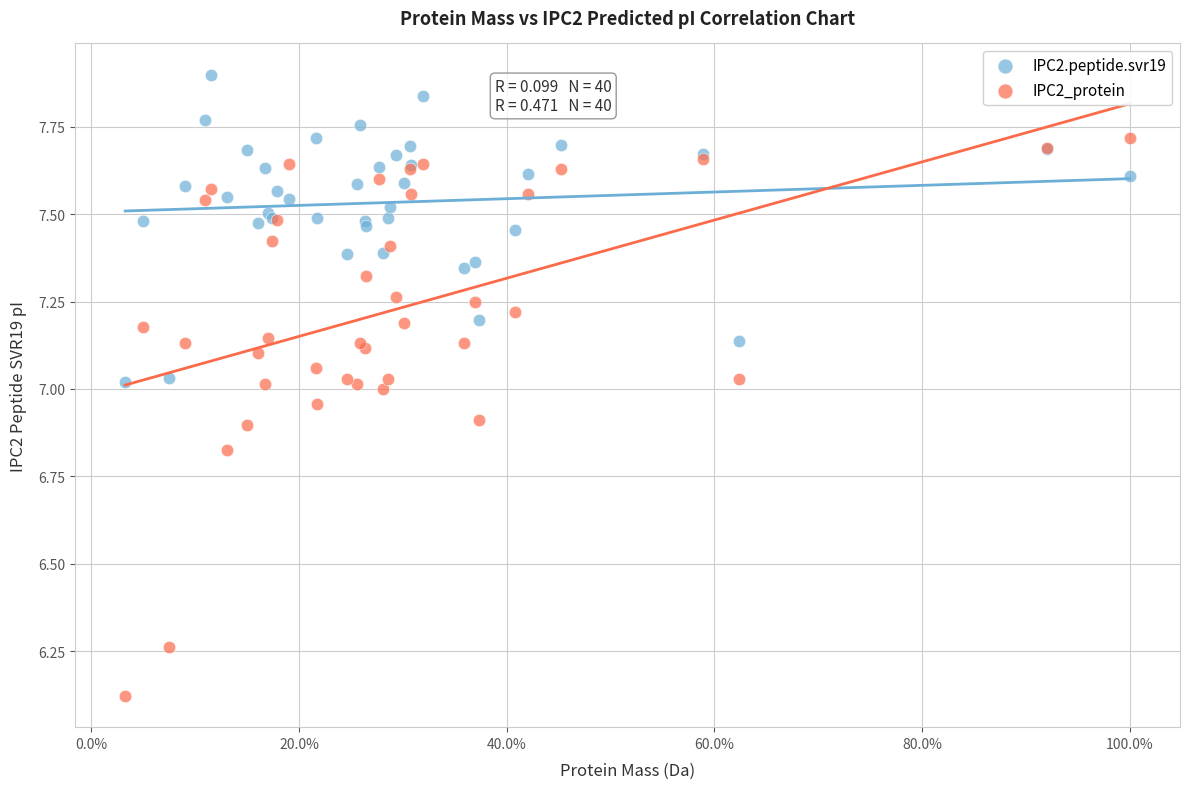

What are all the series names shown in the legend?

IPC2.peptide.svr19, IPC2_protein